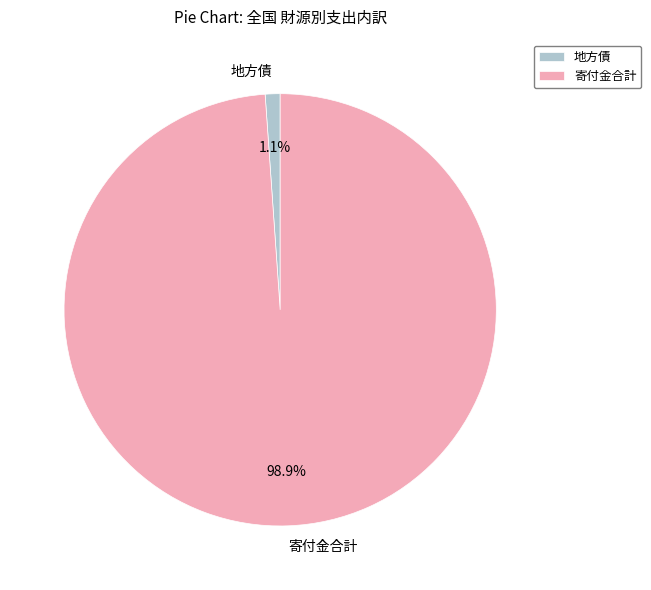

Which slice is the largest?

寄付金合計